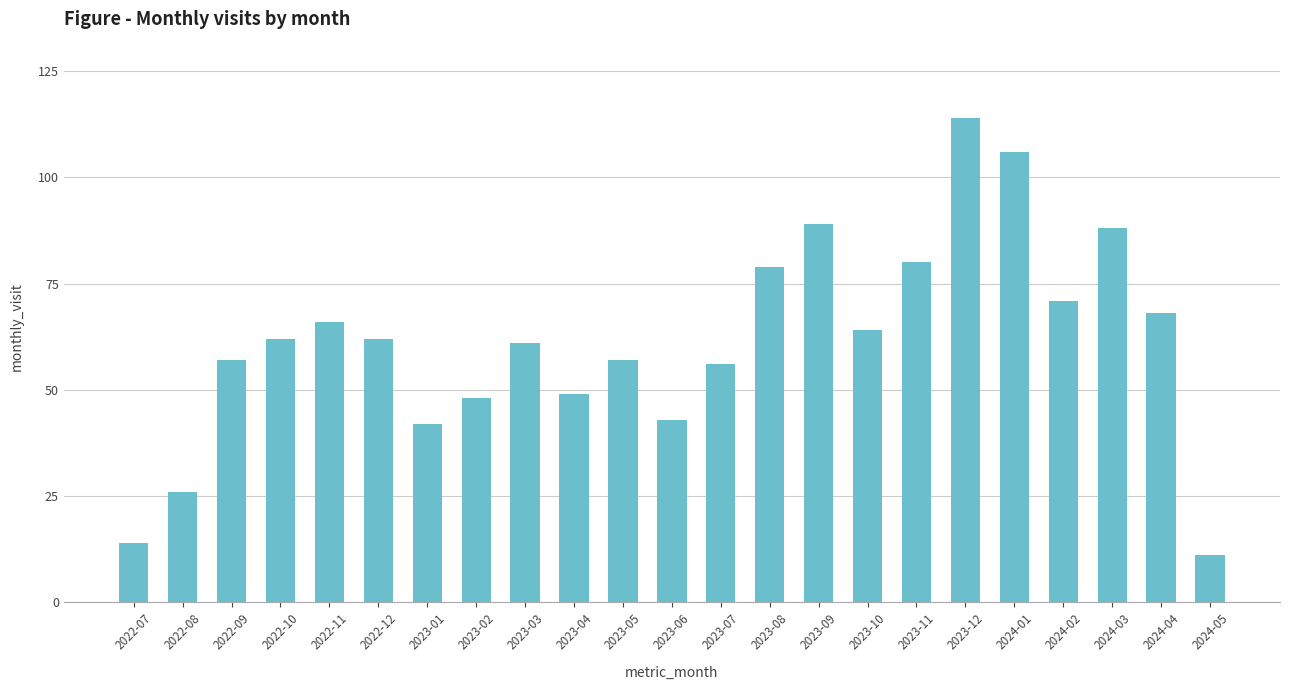

True or false: the data shows 14 at 2022-07.

True